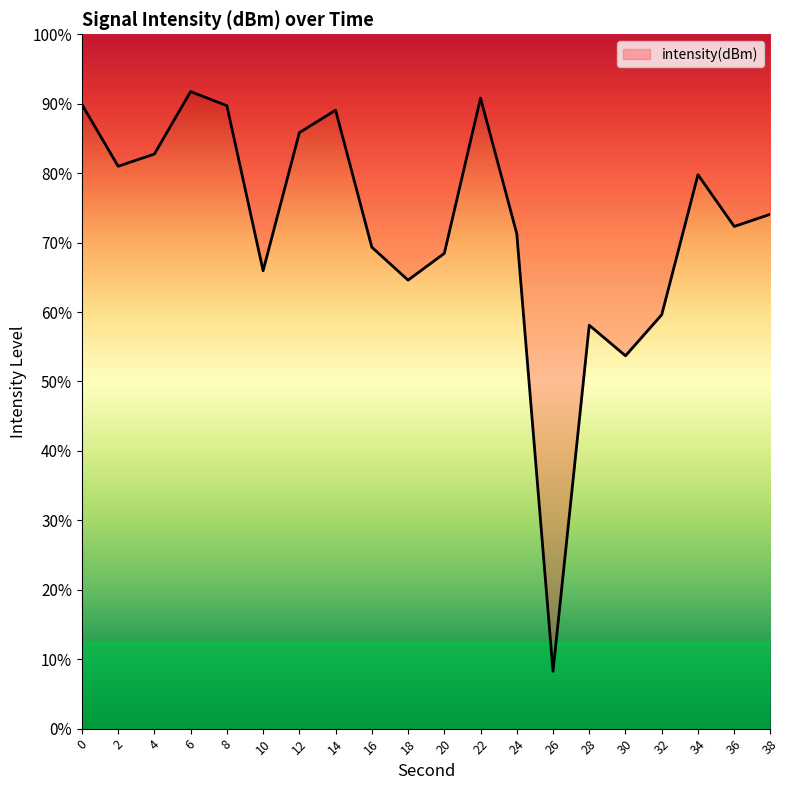

How many data points are above -113?

9